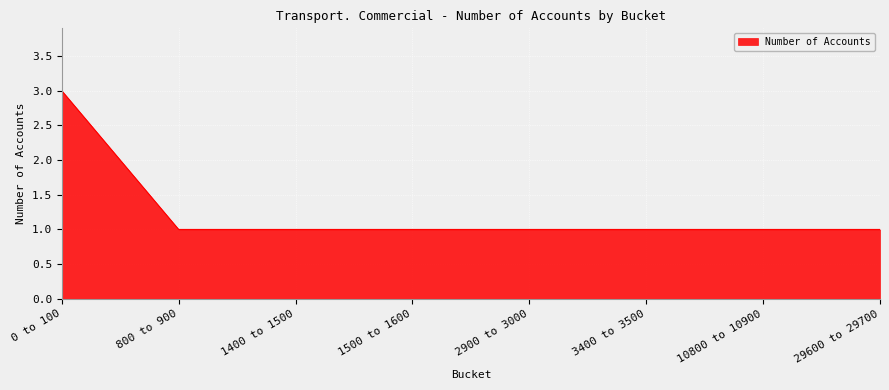

At which category does the chart reach its peak across all series?

0 to 100